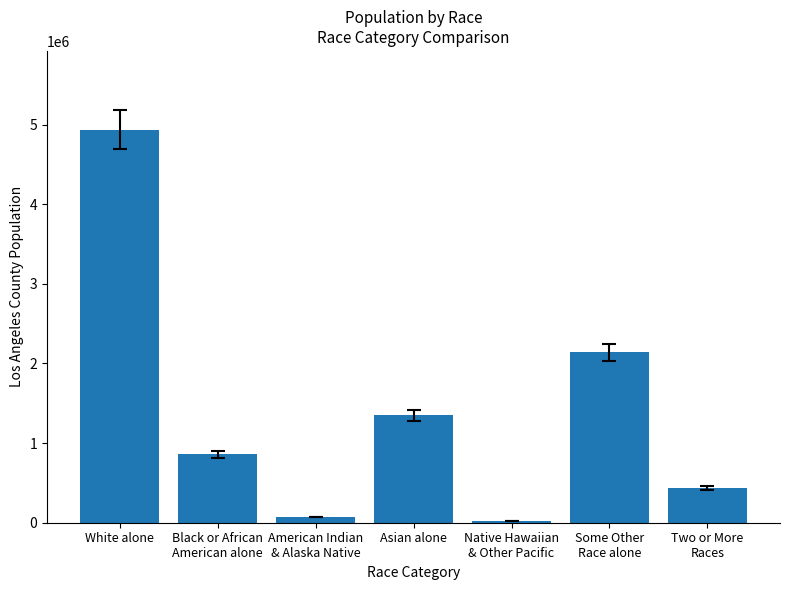

What is the label of the 7th bar from the right?

White alone